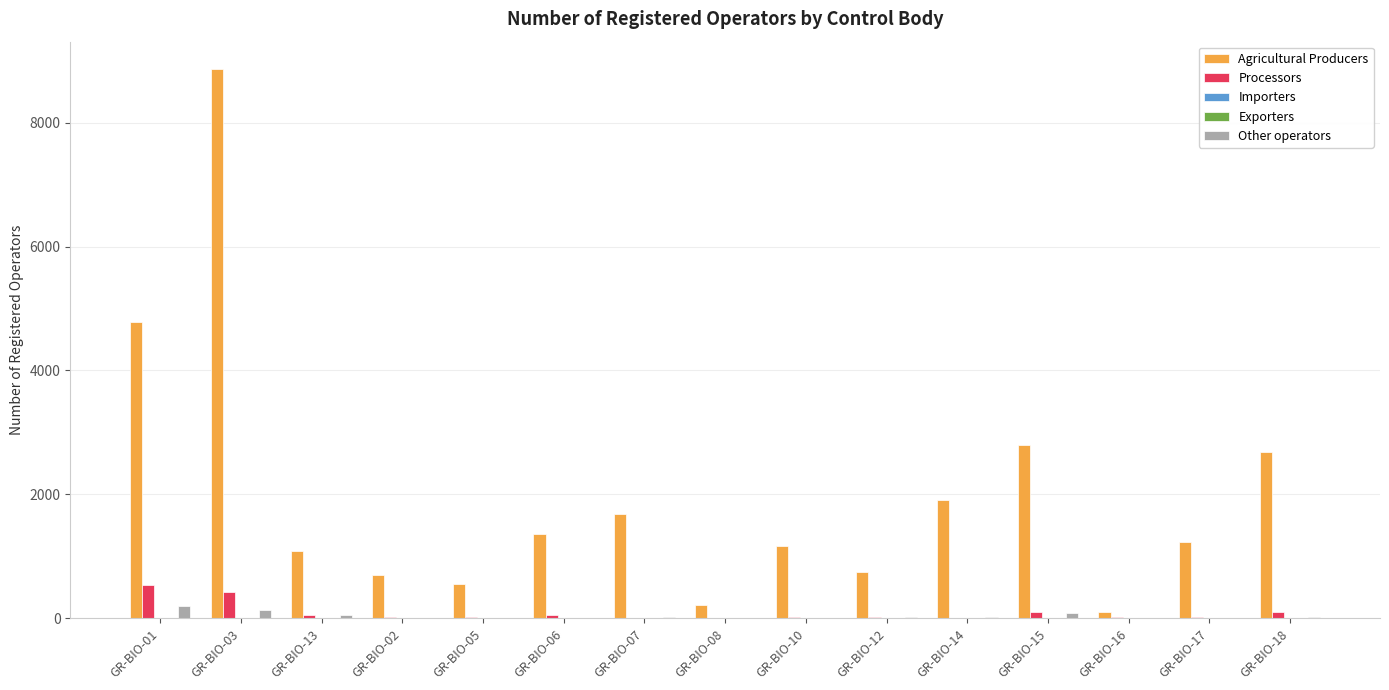

What is the sum of all Other operators values?

607